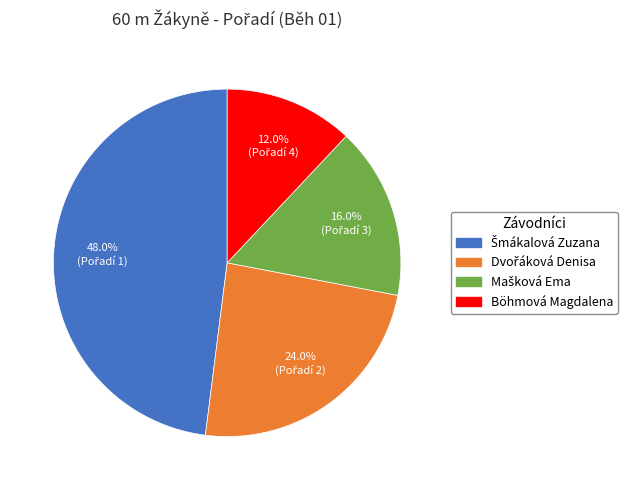

Does any single category account for the majority?

No